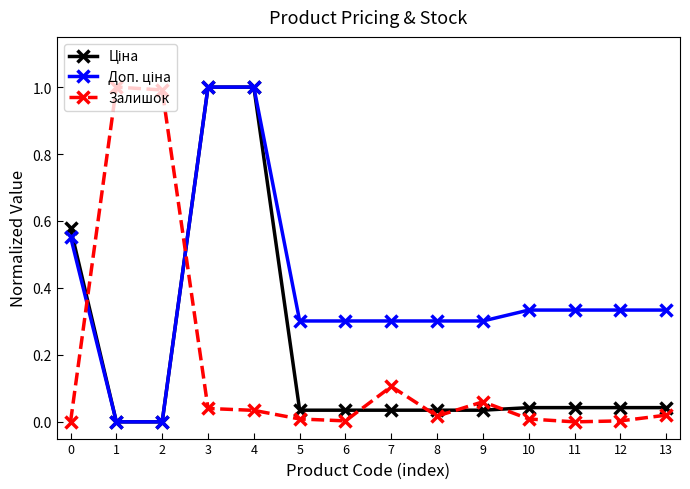

At how many categories does at least one series exceed 0?

14